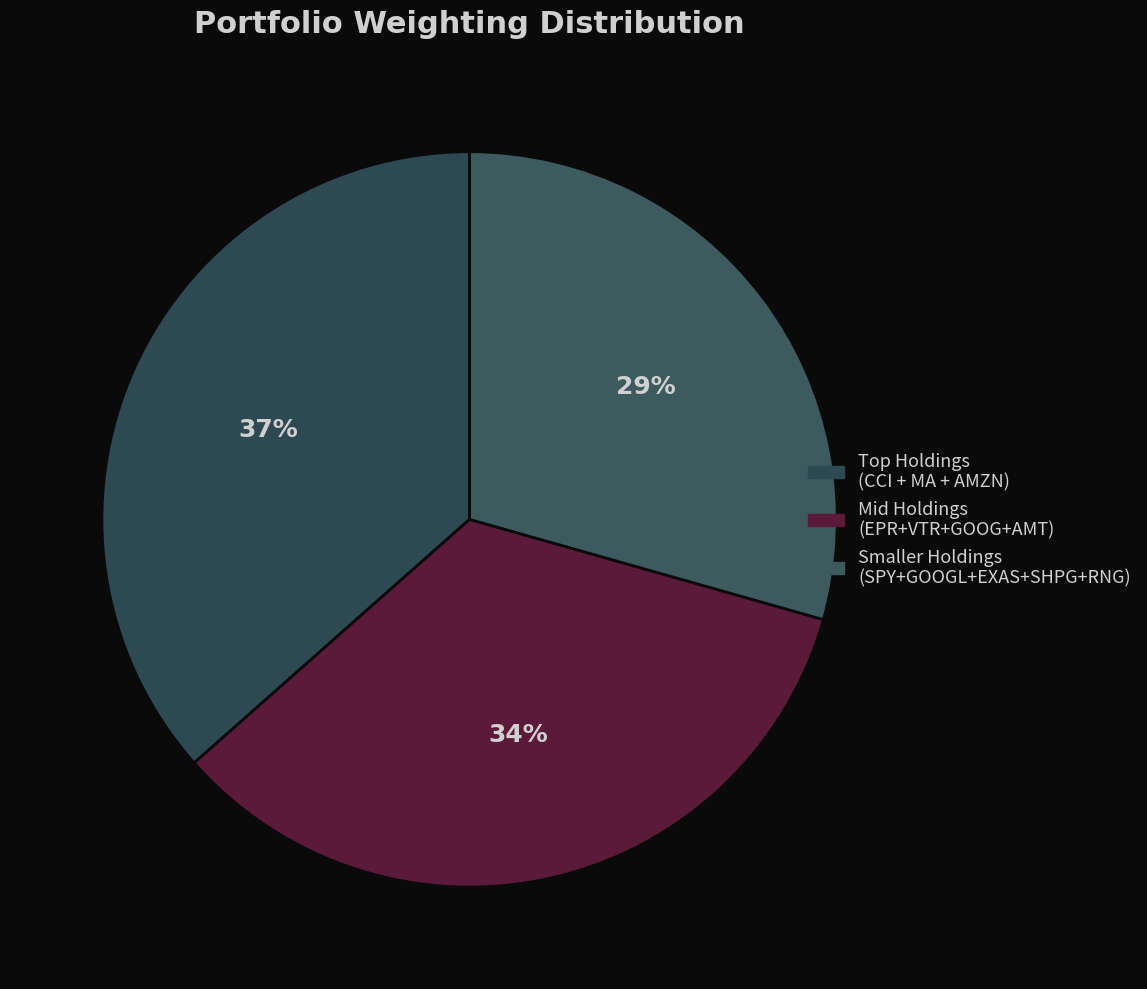

How many slices are in this pie chart?

3